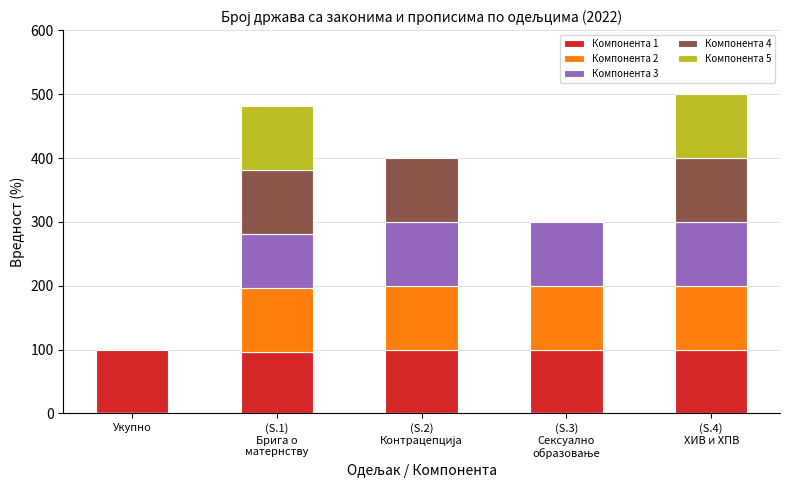

Does the chart contain any negative values?

No